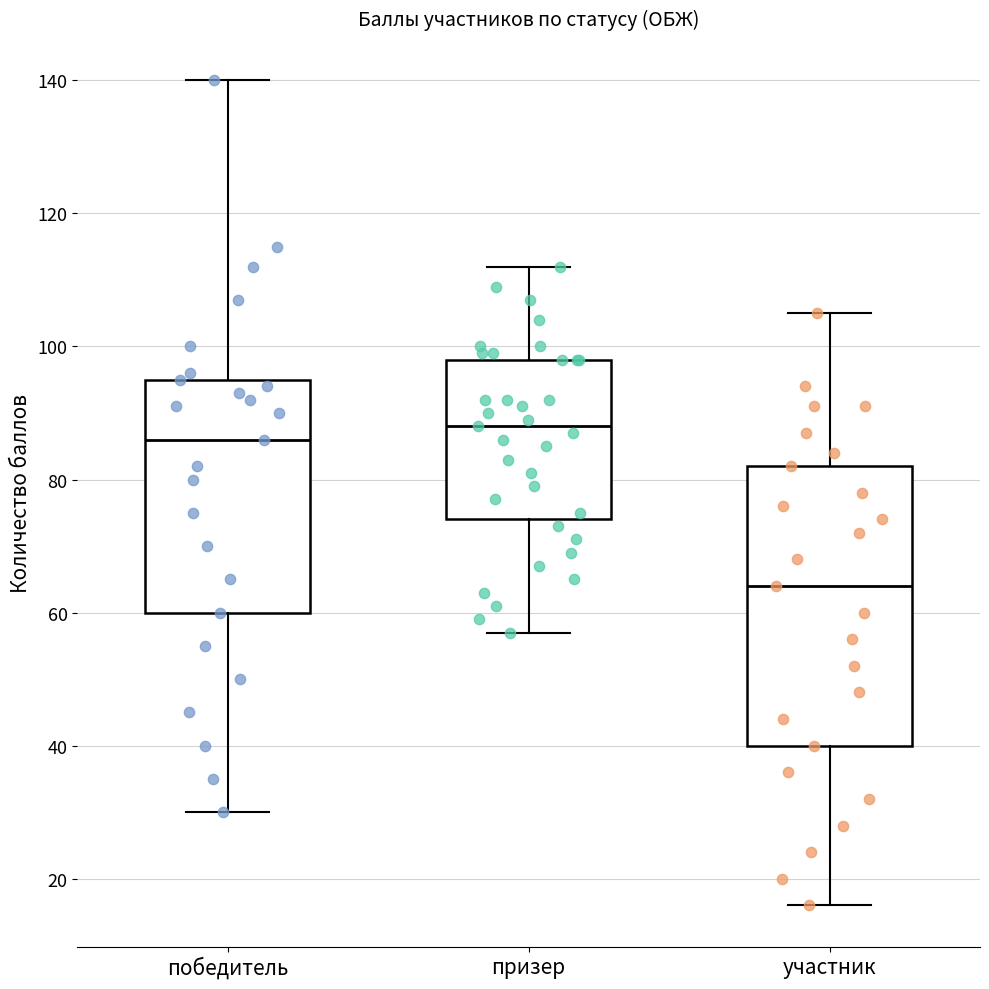

Reading left to right, read every box against the y-axis: the position of its median line, the range the box covers, and the ends of its whiskers. The values are not printed on the chart, so give them approximately, as read against the axis.

победитель: median 86, box 60 to 96, whiskers 30 to 140
призер: median 88, box 74 to 98, whiskers 58 to 112
участник: median 64, box 40 to 82, whiskers 16 to 106